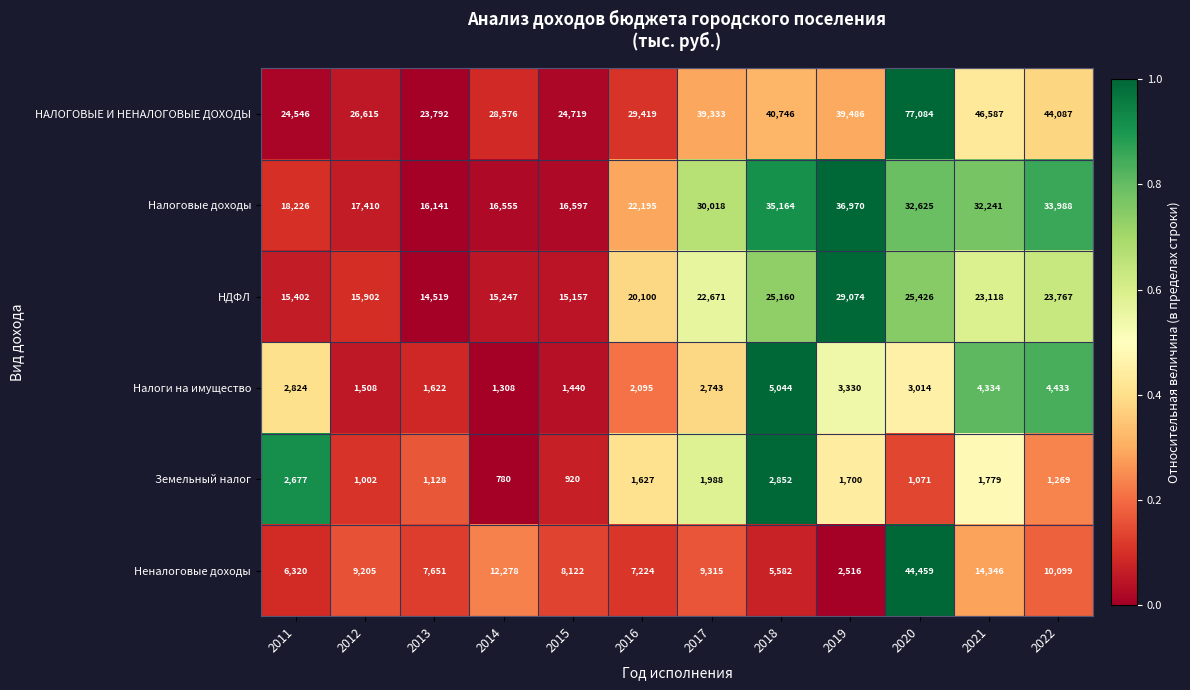

What is the difference between the highest and lowest values at 2022?

42818